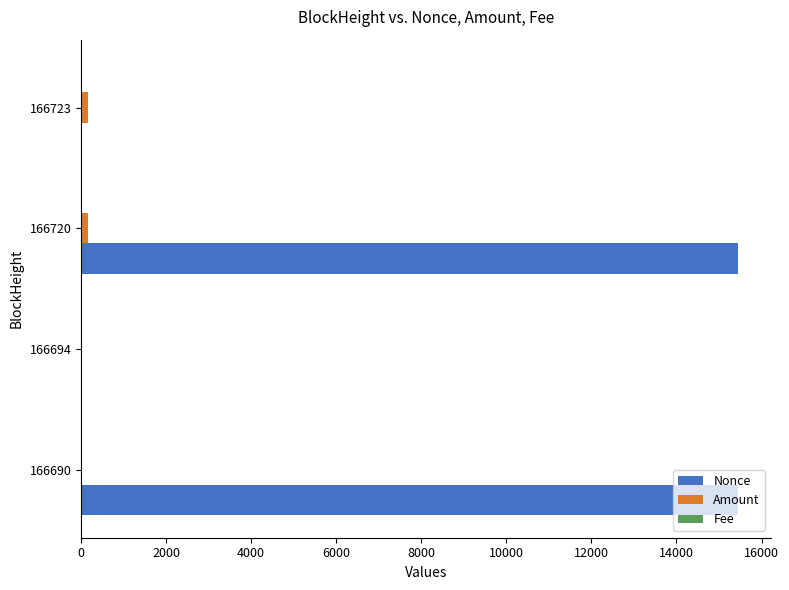

Which series has the largest total across all categories?

Nonce